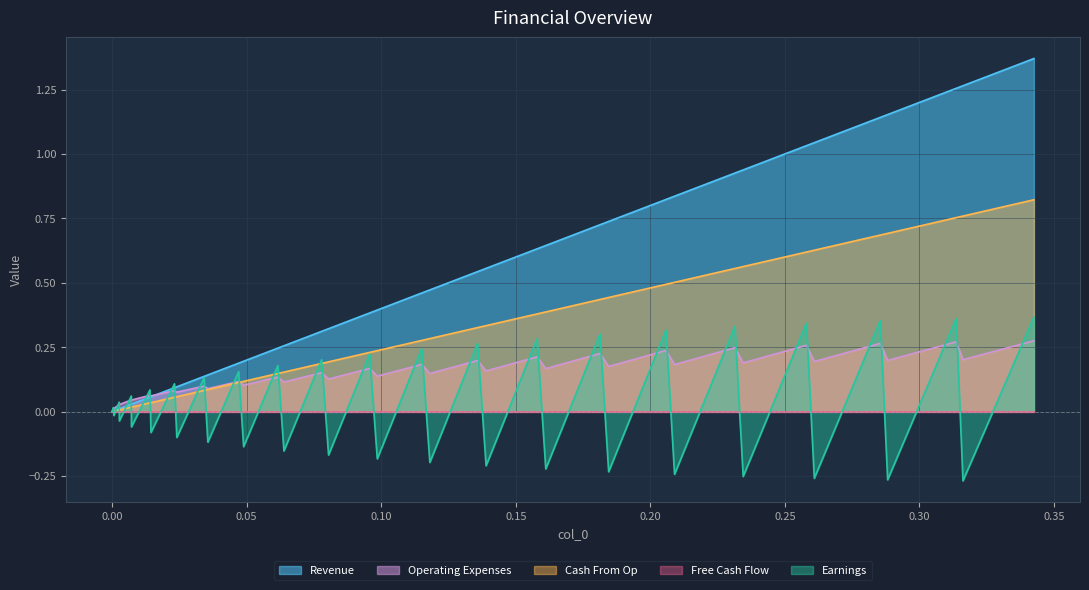

Does the chart have visible grid lines?

Yes